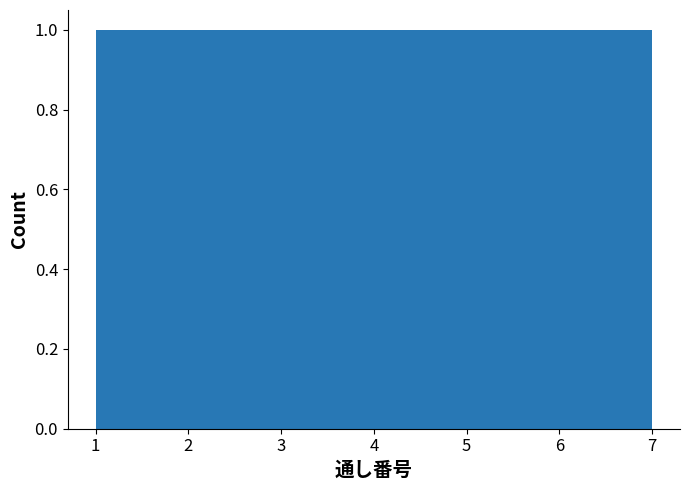

How tall is the bar that spans 1.0 to 1.9 on the x-axis? Neither the bar edges nor the heights are printed on the chart, so give them approximately, as read against the axes.

1